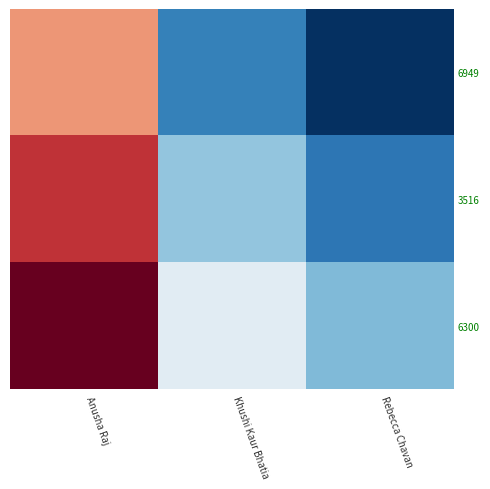

At which category is the sum across all series the highest?

Anusha Raj